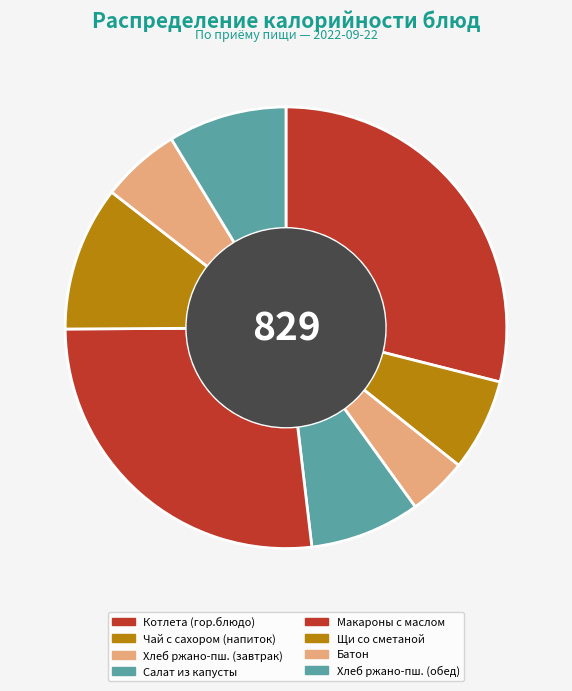

Which slice is the largest?

Котлета (гор.блюдо)